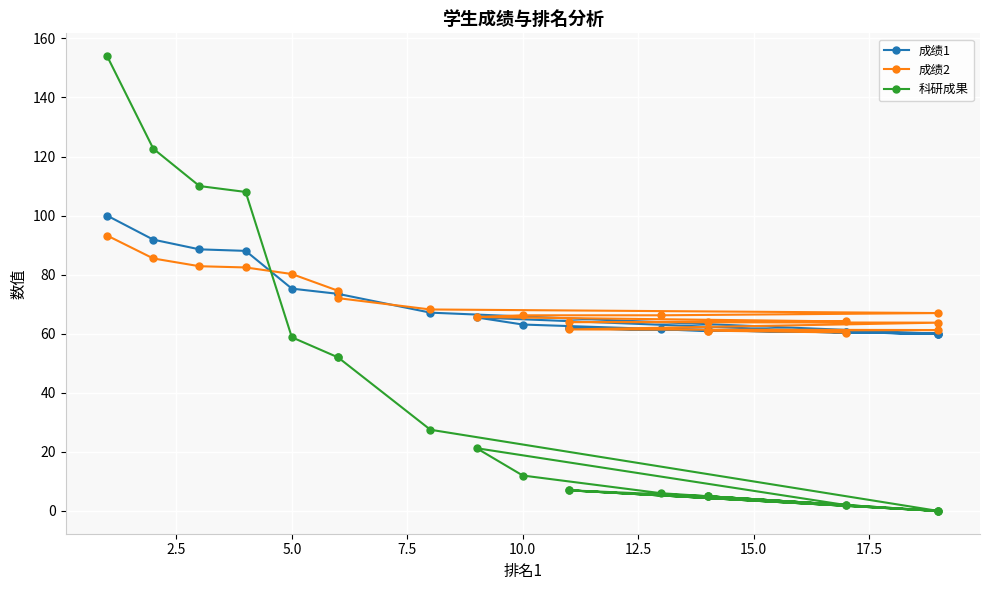

True or false: 成绩2 has more than 1 points higher than both neighbors.

False